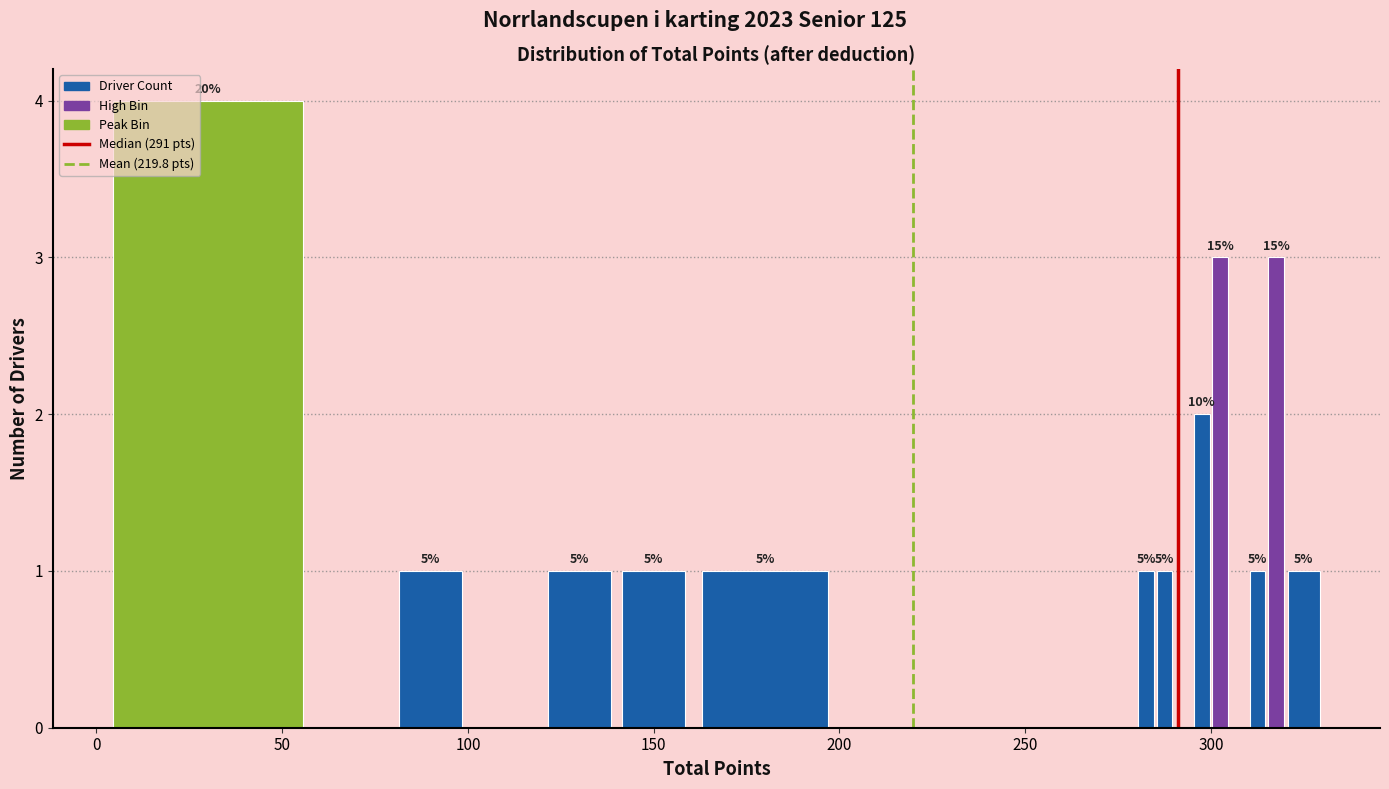

Read against the x-axis, roughly where is the centre of the tallest bar?

30